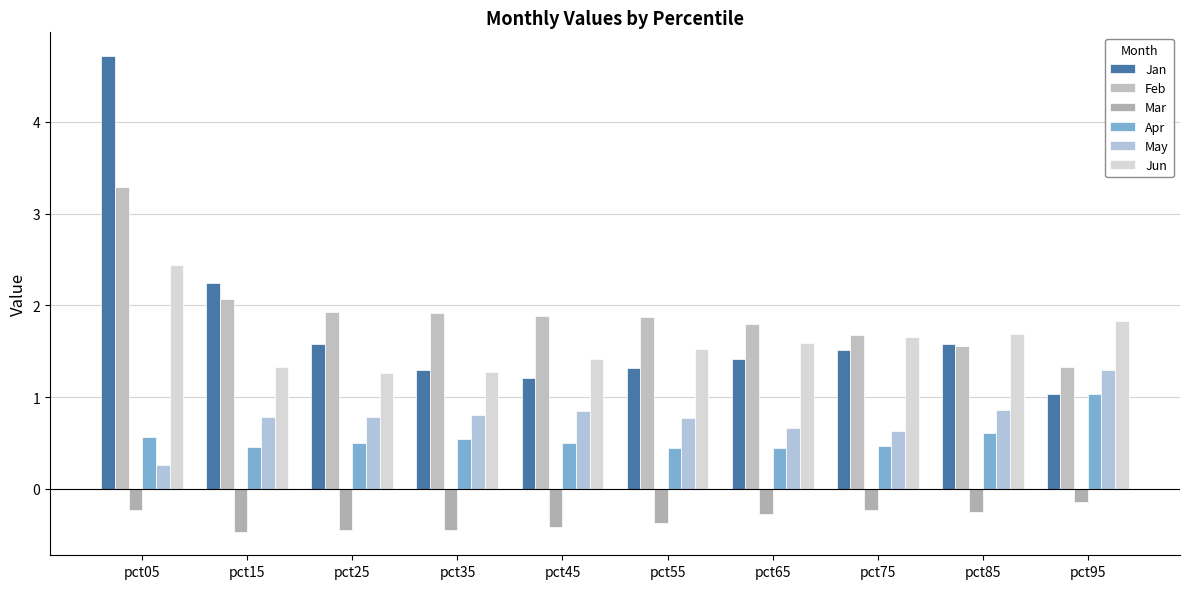

Rank the series by their maximum value, from highest to lowest.

Jan, Feb, Jun, May, Apr, Mar